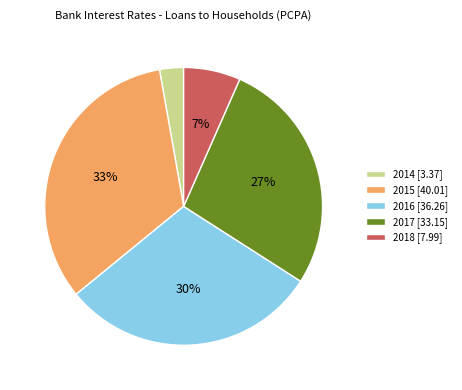

What percentage is the 2016 [36.26] slice, to the nearest percent?

30%